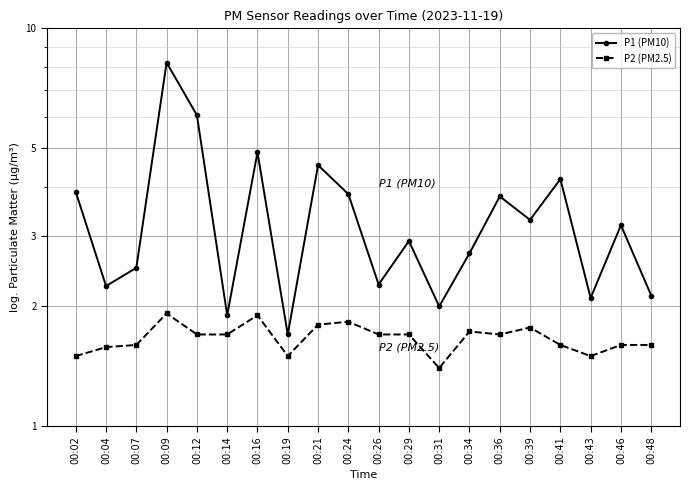

True or false: P1 (PM10) and P2 (PM2.5) intersect in this chart.

False